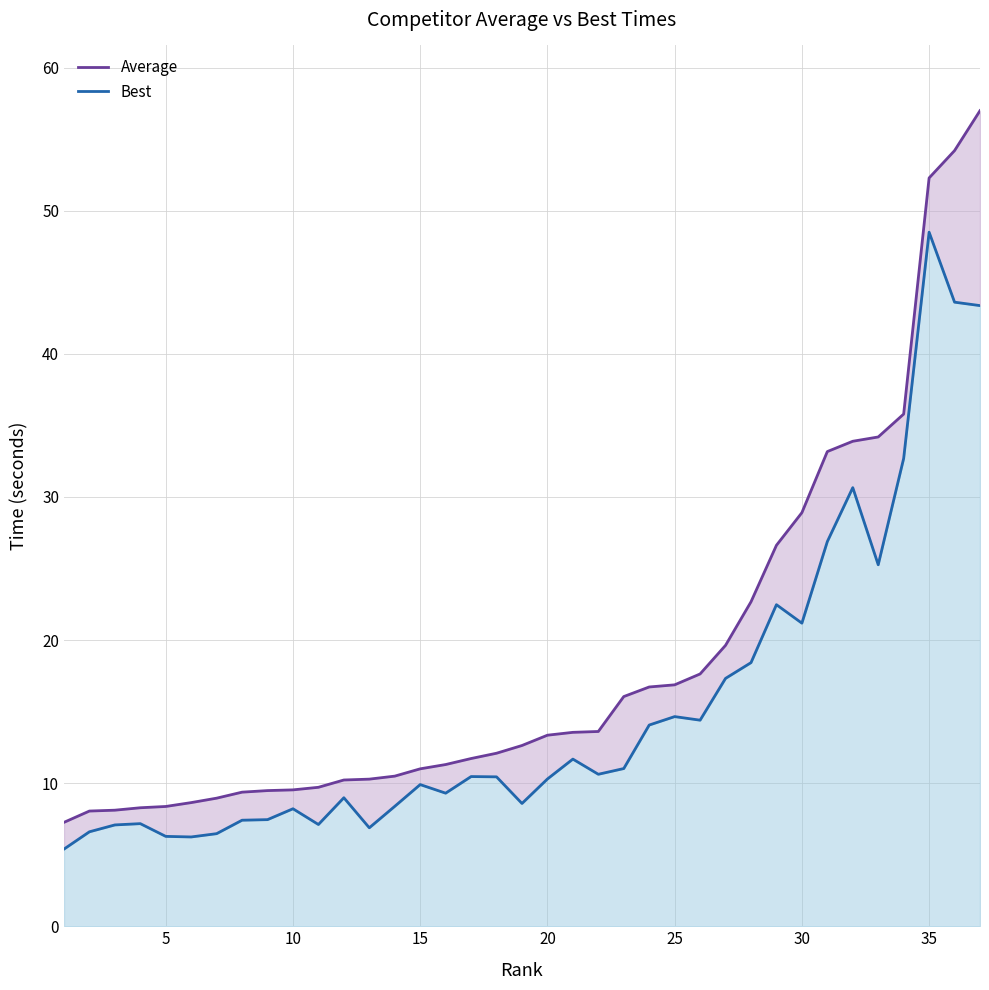

How many data points in Best are less than 10?

17